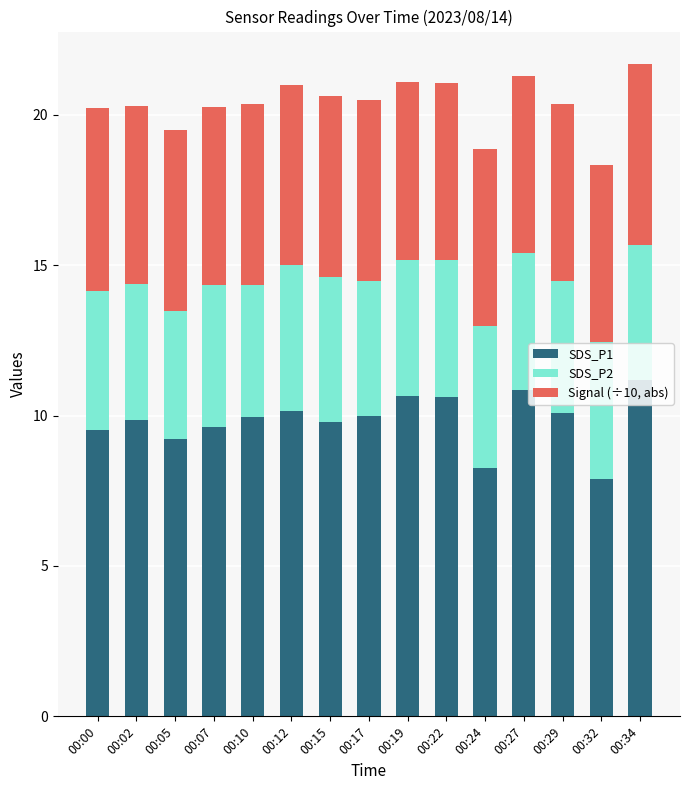

What is the average value of the SDS_P1 series?

9.8